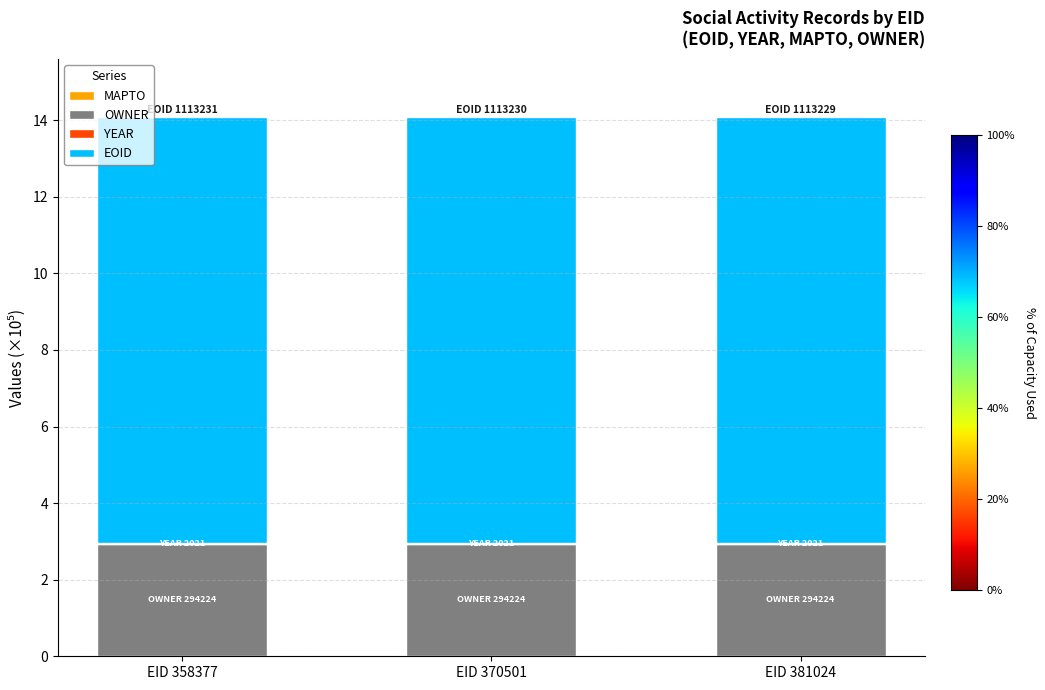

What is the highest value of the OWNER series?

2.9